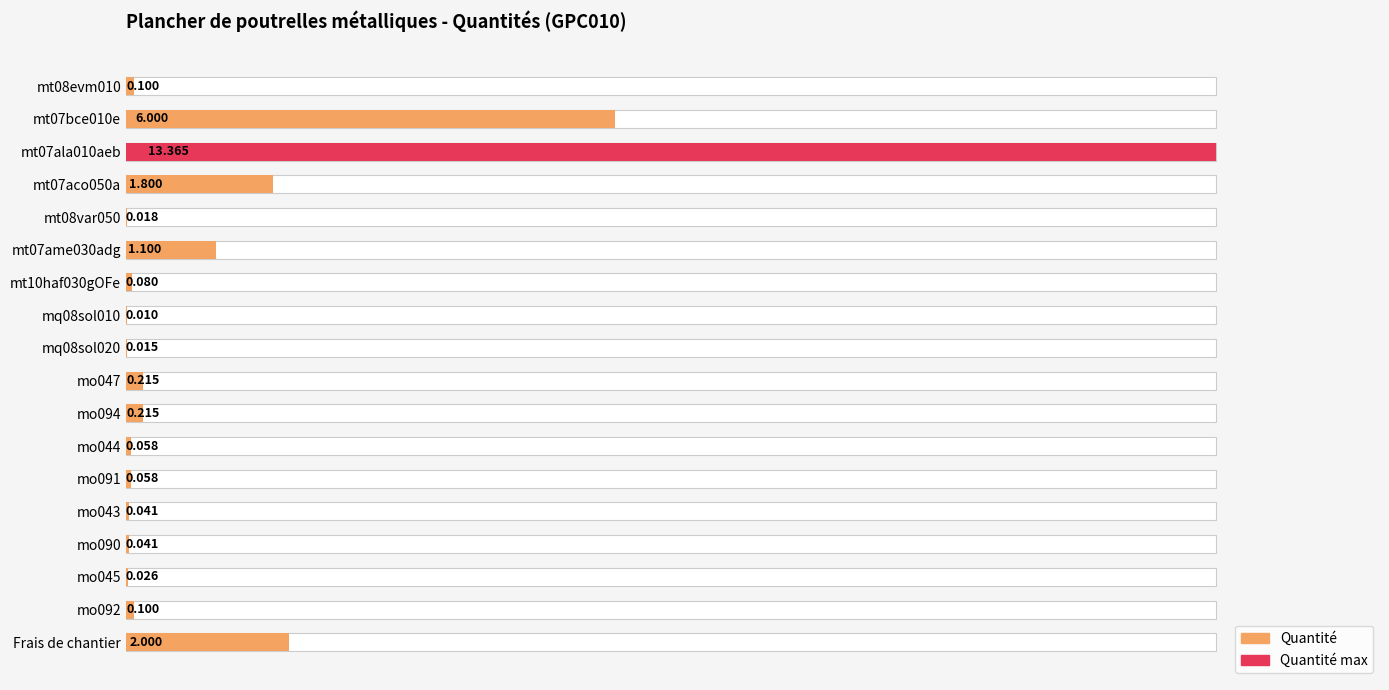

Reading right to left, what are all the values shown in this chart?

2.0	0.1	0.0	0.0	0.0	0.1	0.1	0.2	0.2	0.0	0.0	0.1	1.1	0.0	1.8	13.4	6.0	0.1